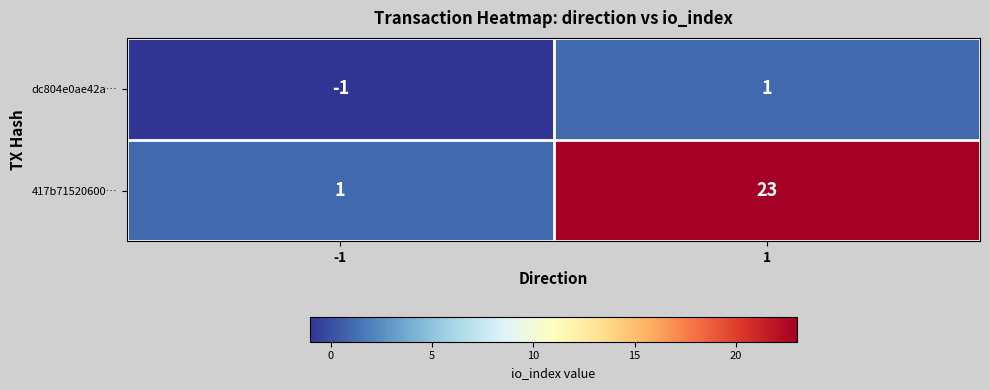

List the series in order of their peak value, lowest first.

dc804e0ae42a…, 417b71520600…